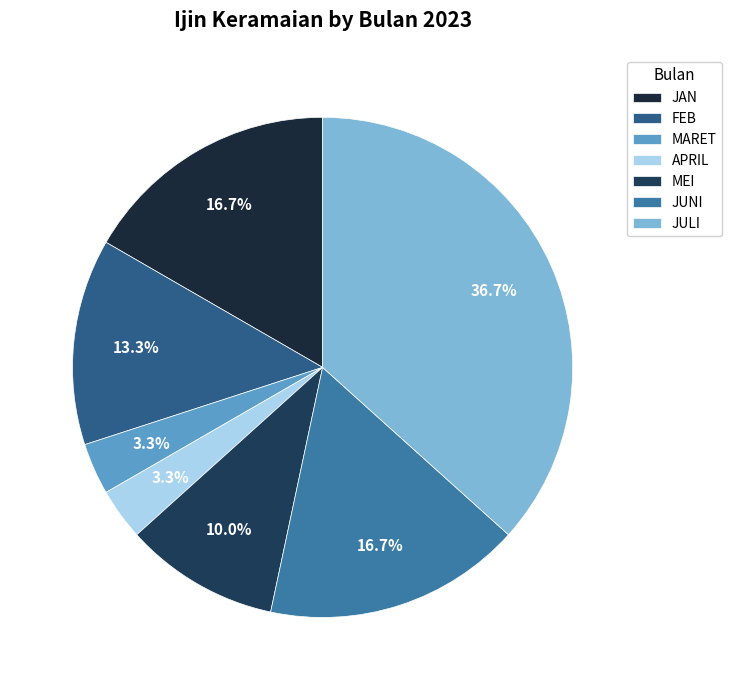

Between MEI and JUNI, which is larger?

JUNI